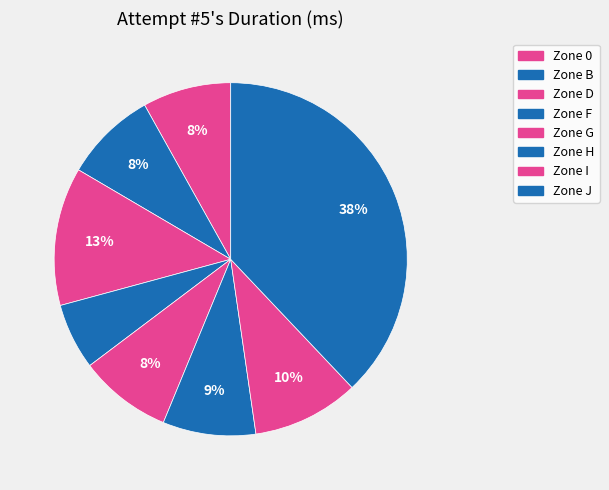

How many slices are in this pie chart?

8